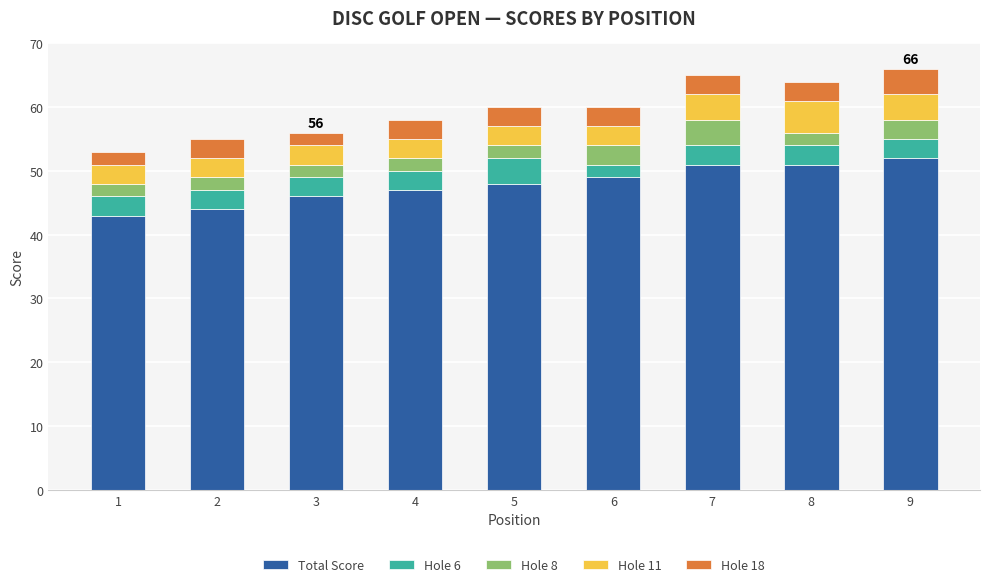

Is it true that Total Score equals 14 at 9?

False